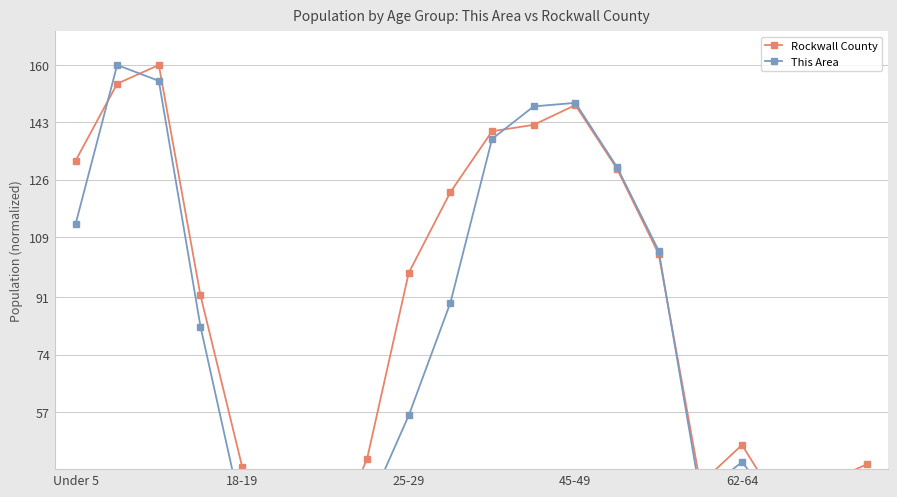

Reading left to right, what are all the values shown in this chart?

Rockwall County: 131.5	154.4	160.0	91.6	40.8	16.5	14.0	43.1	98.3	122.2	140.3	142.2	148.1	129.2	103.9	35.7	47.2	27.3	35.9	41.4
This Area: 112.7	160.0	155.3	82.4	26.7	12.3	10.2	28.0	55.9	89.4	138.0	147.7	148.8	129.7	104.8	32.4	42.1	26.7	37.9	37.4